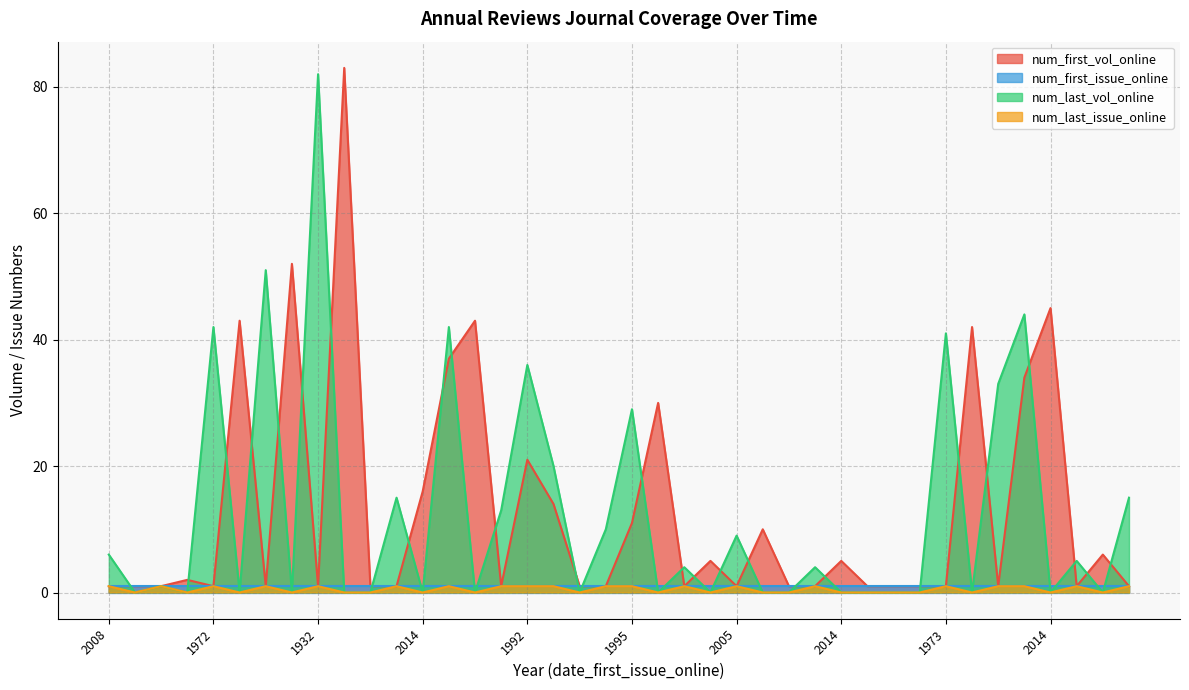

At which category does num_last_vol_online reach its first local valley?

2014